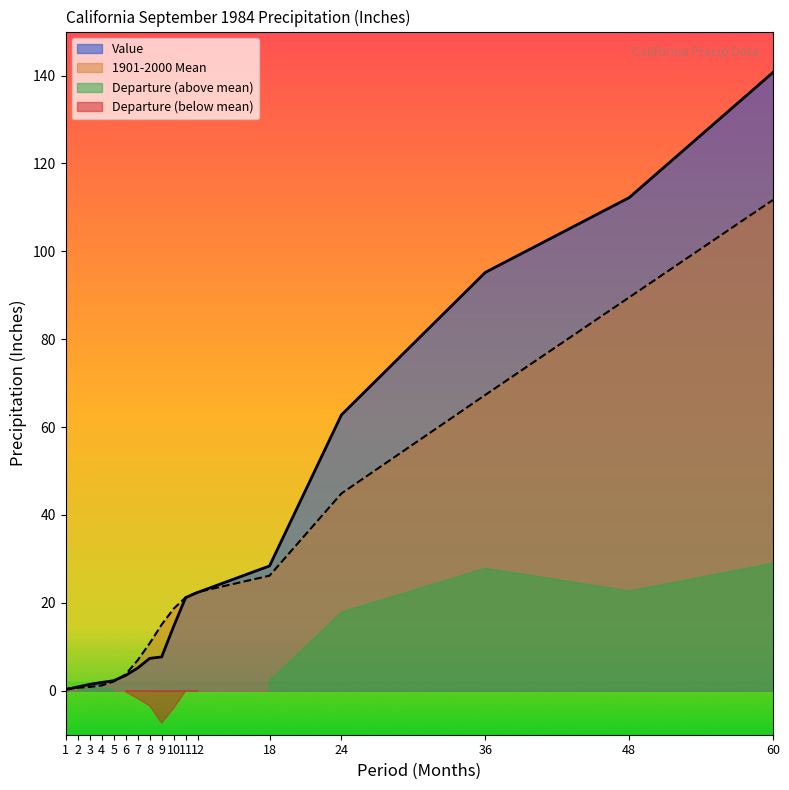

Which category has the lowest value across all series?

1